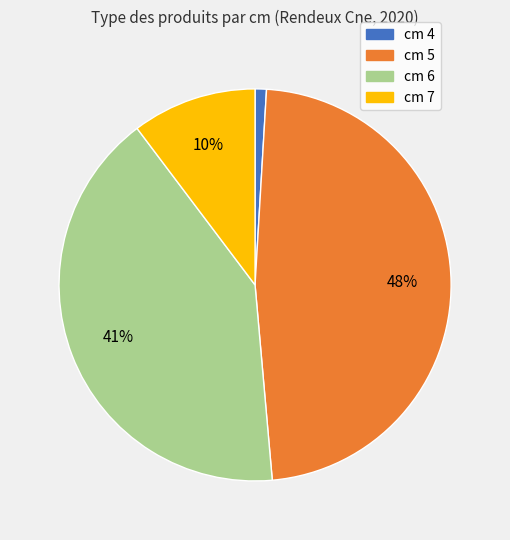

To the nearest percent, what is the difference between the largest and smallest slice percentages?

47%